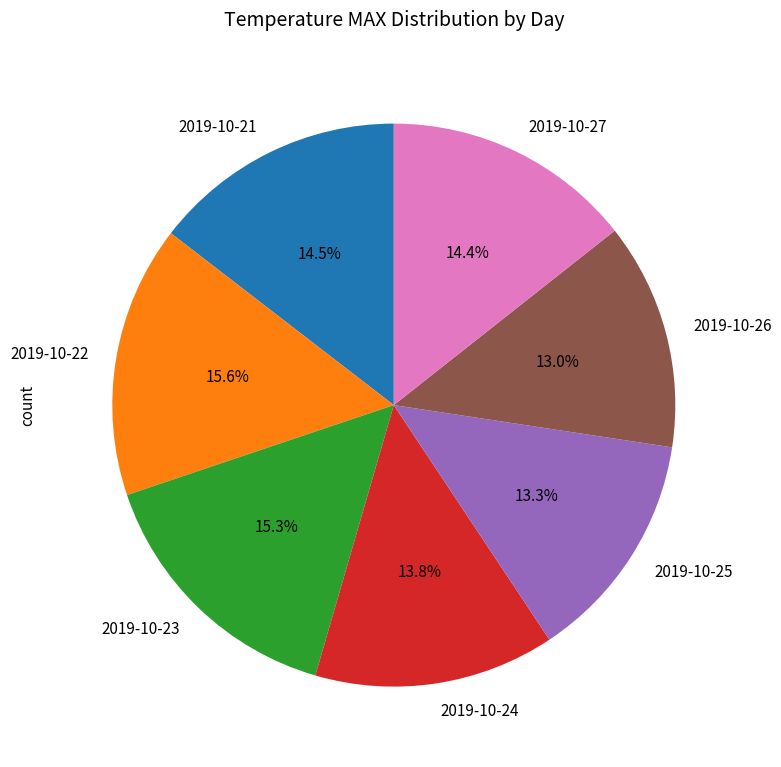

Approximately how many times larger is the value at 2019-10-27 compared to 2019-10-23?

0.9